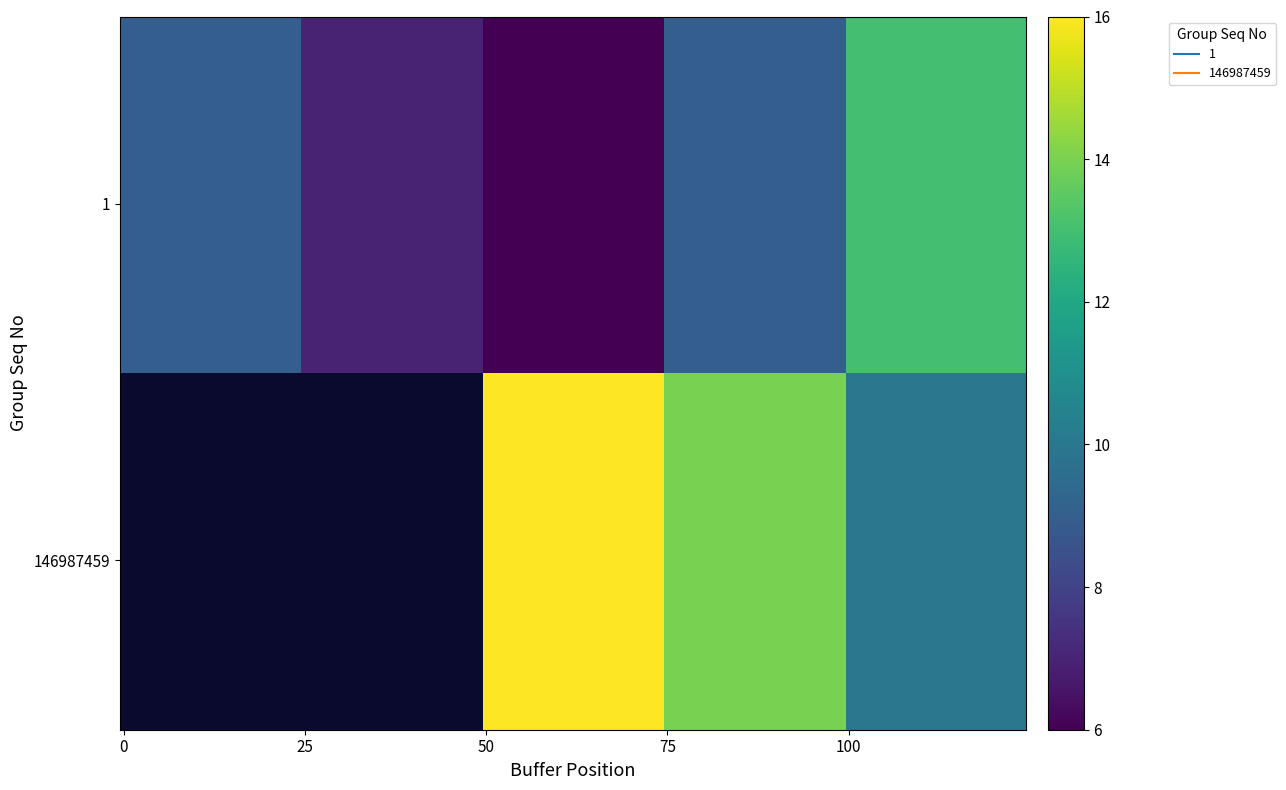

Which series has the largest total across all categories?

1